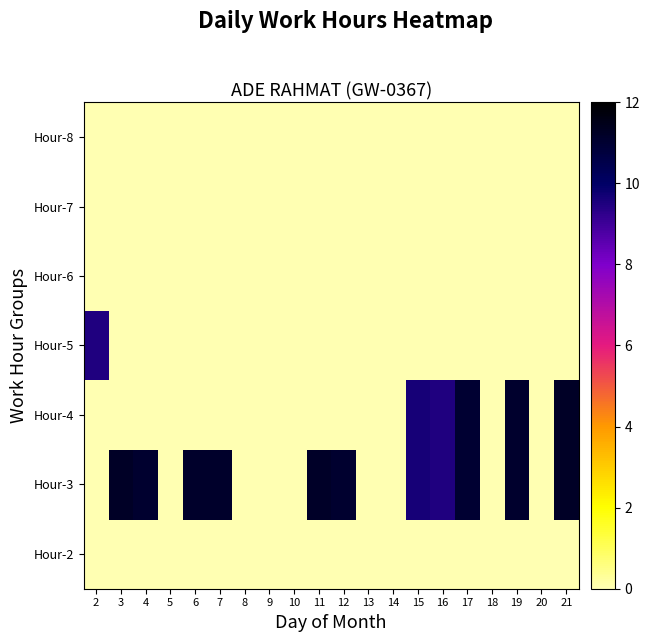

At how many categories does at least one series exceed 4?

12